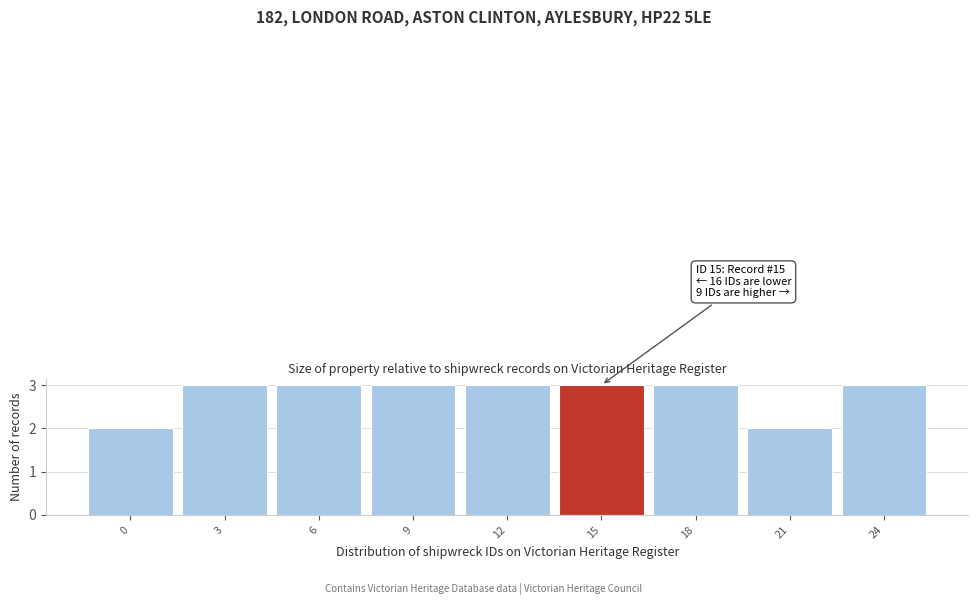

Reading left to right, what are all the values shown in this chart?

2	3	3	3	3	3	3	2	3